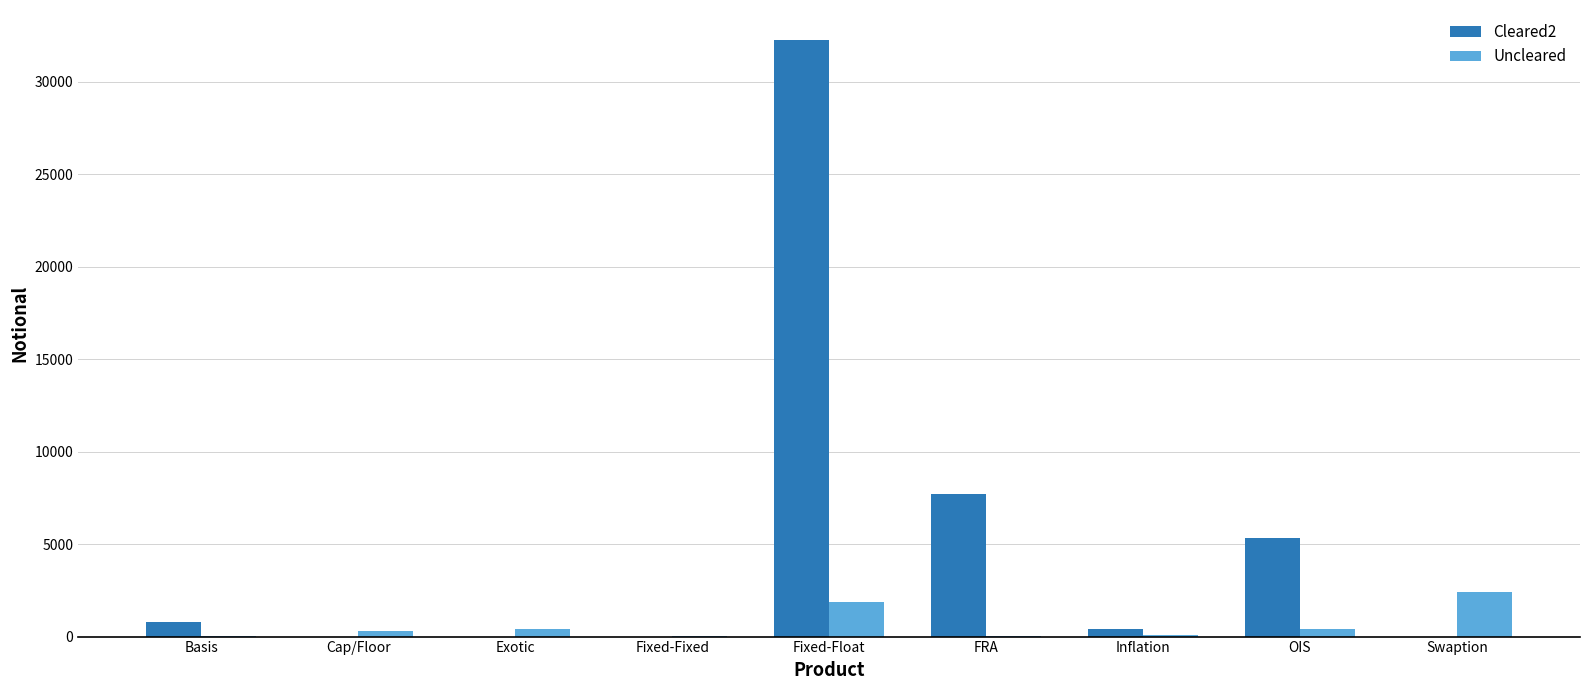

Which series has the largest total across all categories?

Cleared2